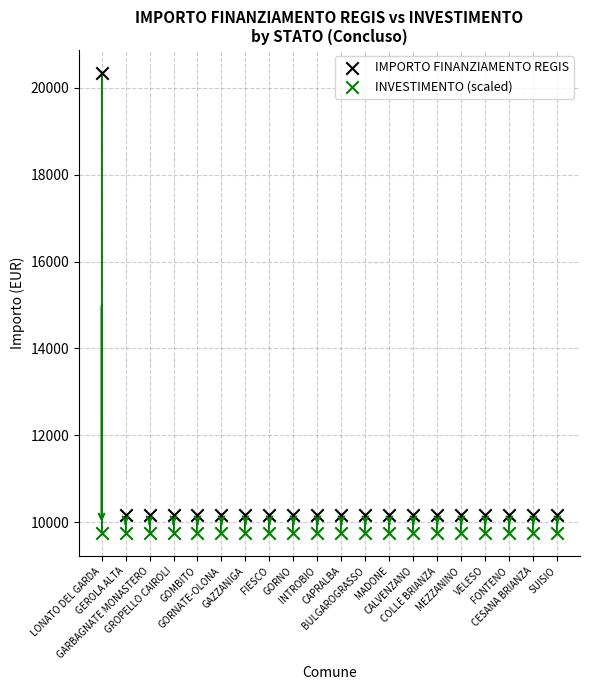

Which series contains the lowest Y value?

INVESTIMENTO (scaled)